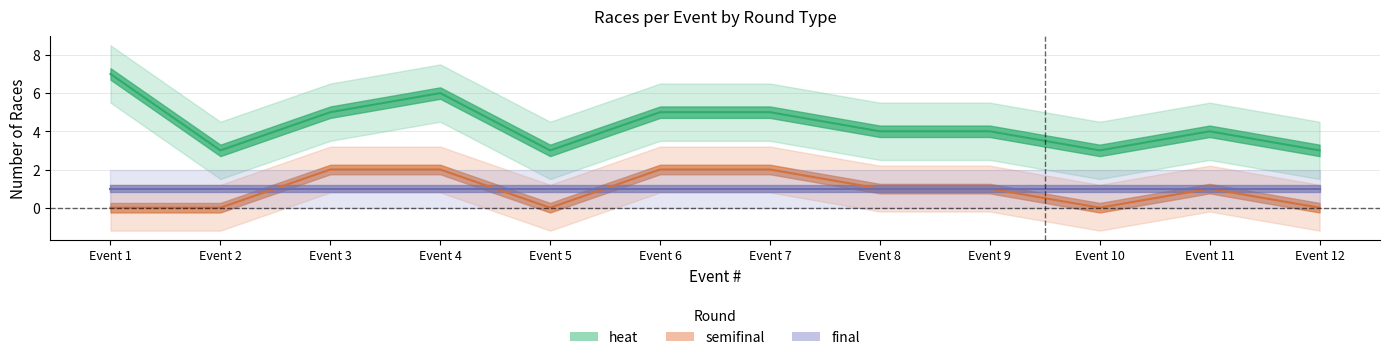

At which category is the sum across all series the highest?

Event 4